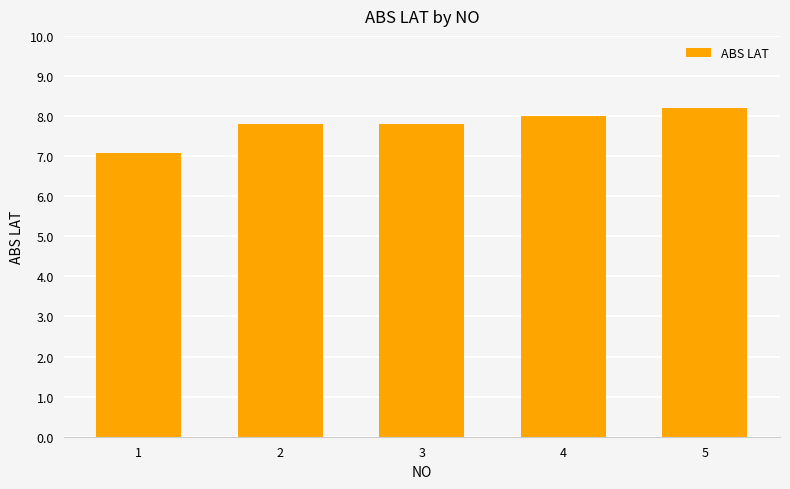

What is the value of the 5th bar from the left?

8.2